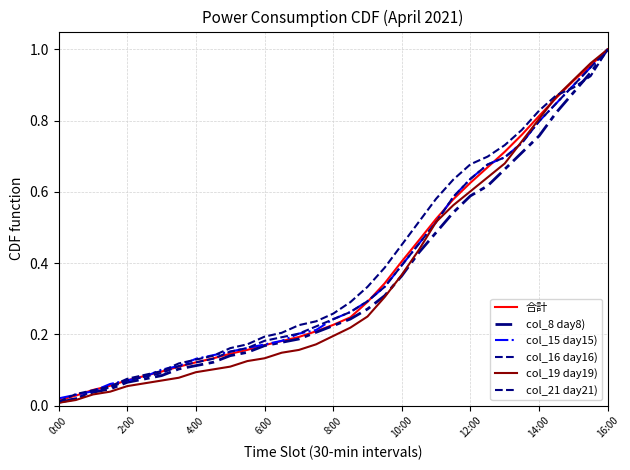

Which series has the widest spread of values?

col_19 day19)